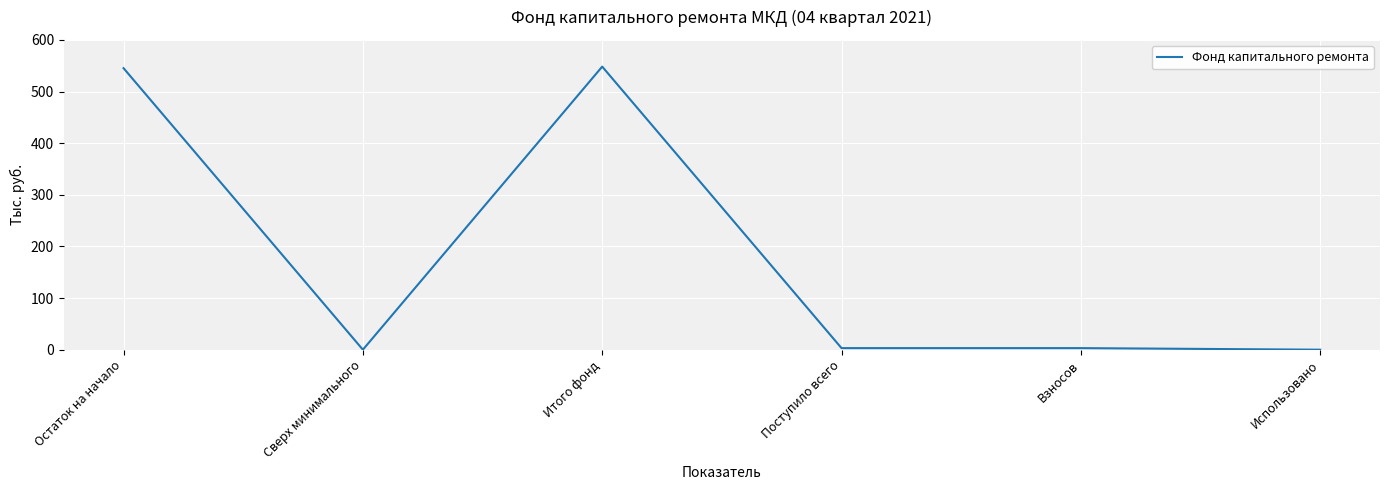

Which has a higher value, Итого фонд or Сверх минимального?

Итого фонд